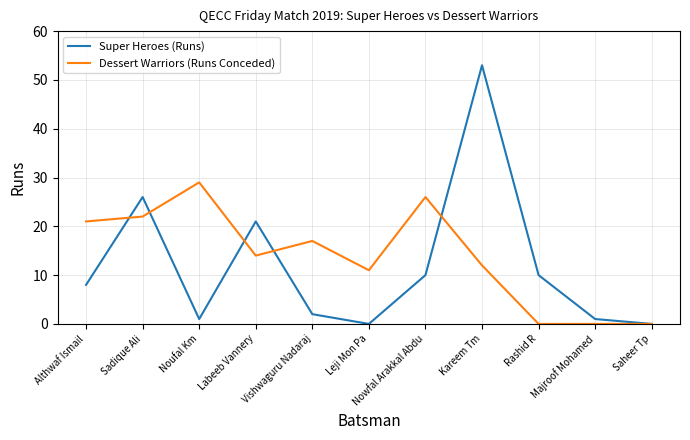

What is the average value of the Super Heroes (Runs) series?

12